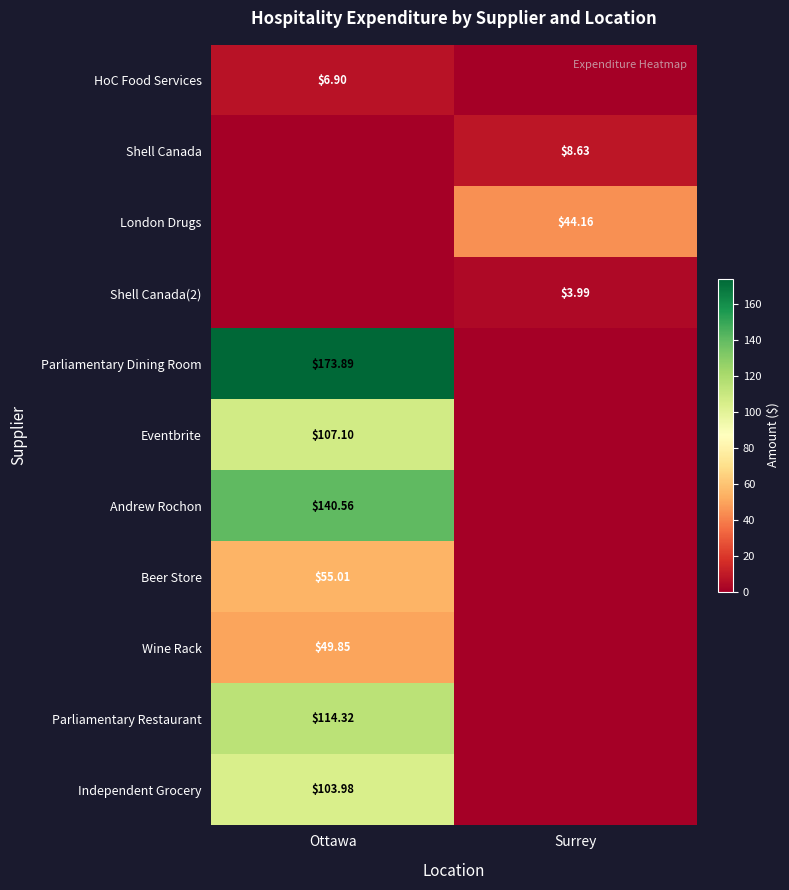

Is the value of Parliamentary Dining Room at Ottawa greater than the value of Parliamentary Restaurant at Ottawa?

Yes